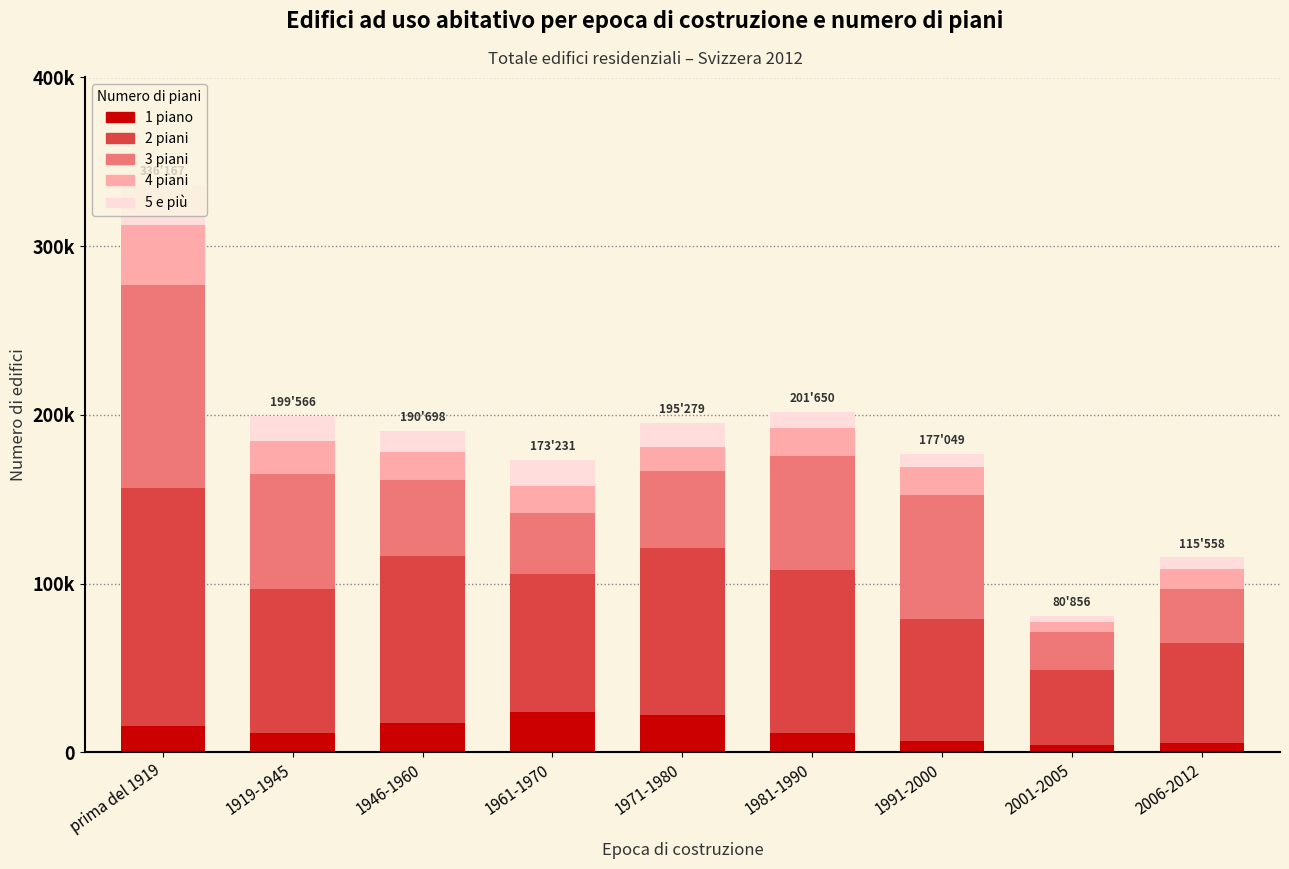

The 5 e più series shows 9285 at 1919-1945. True or false?

False